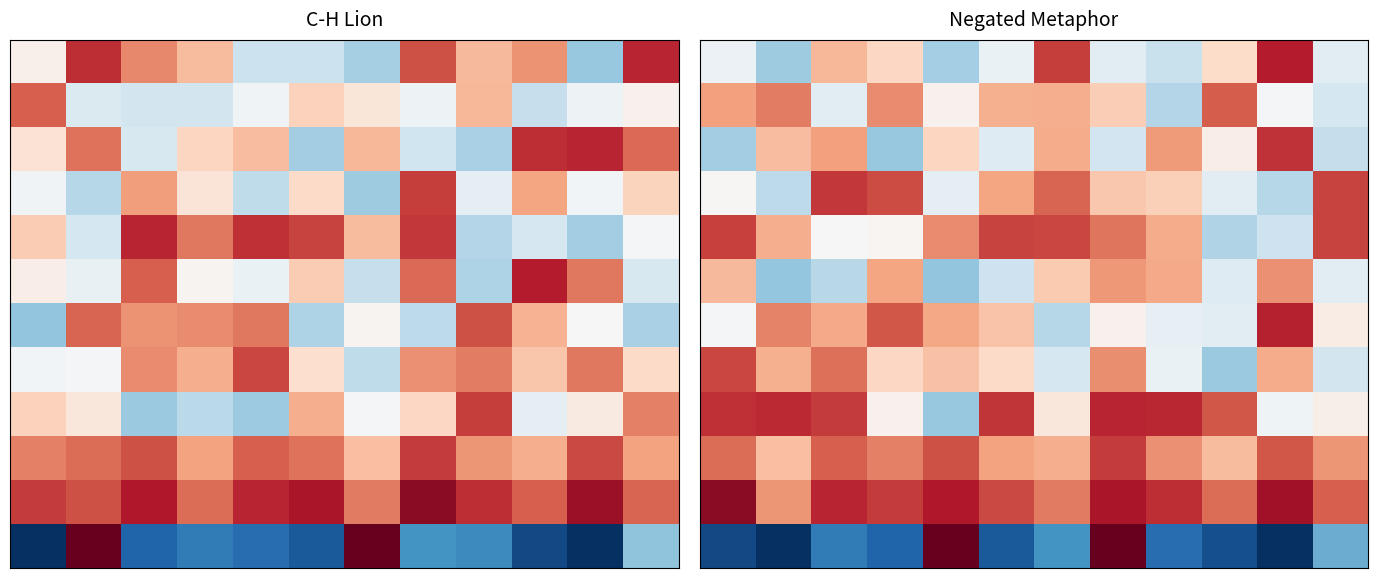

Count the number of data series in this chart.

12